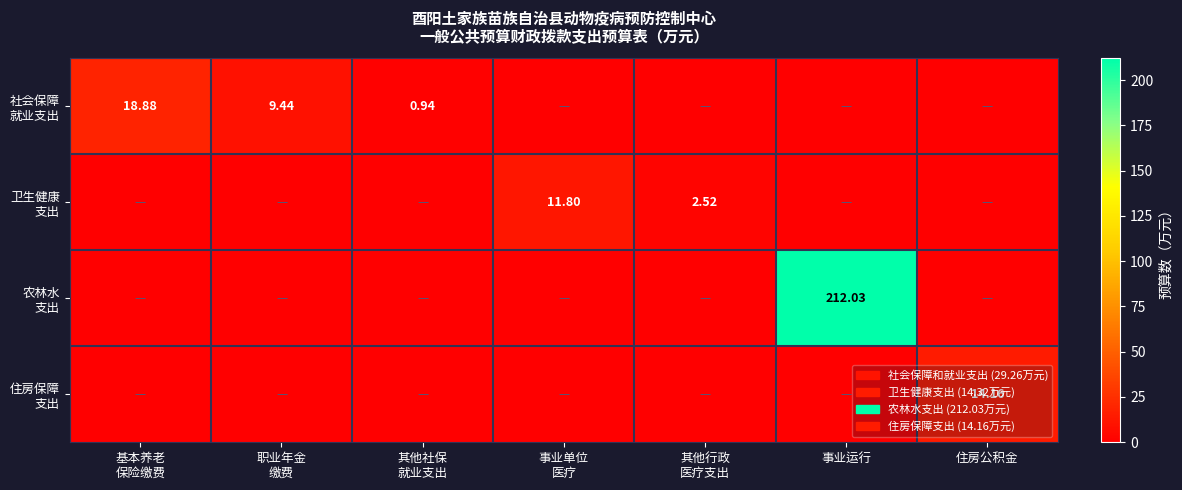

Rank the series at 职业年金 缴费 from lowest to highest value.

卫生健康 支出, 农林水 支出, 住房保障 支出, 社会保障 就业支出